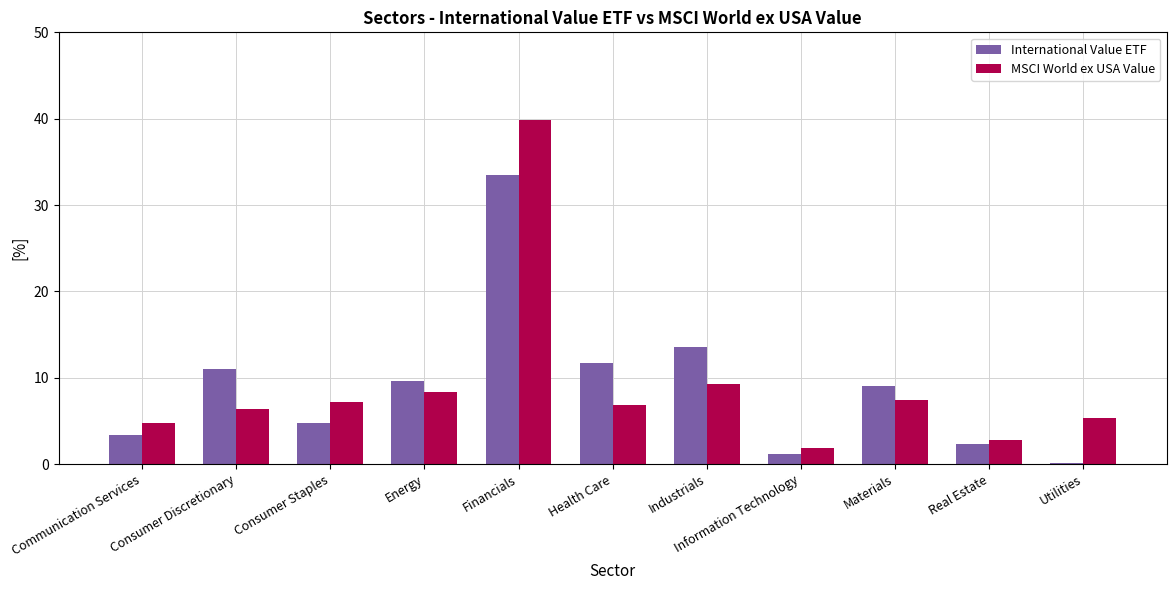

At which label does MSCI World ex USA Value first exceed 6?

Consumer Discretionary